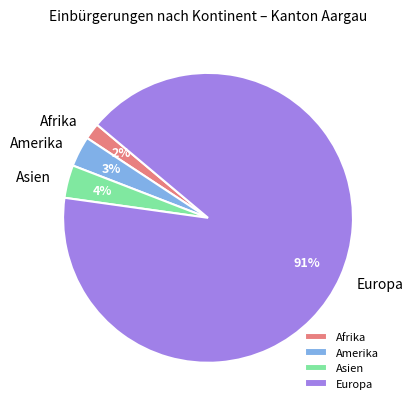

Count the number of slices in the pie.

4